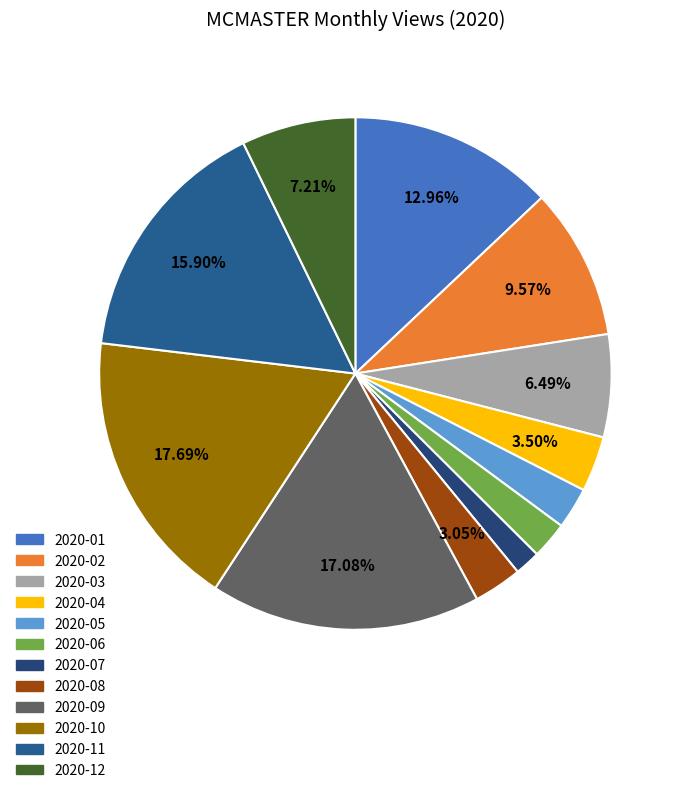

What is the largest slice in the pie chart?

2020-10